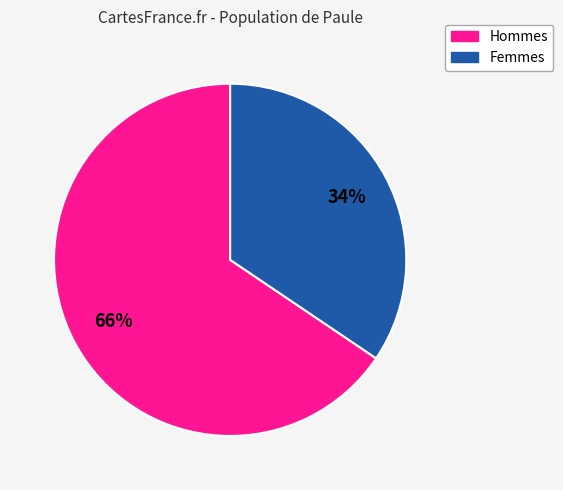

How many slices are in this pie chart?

2